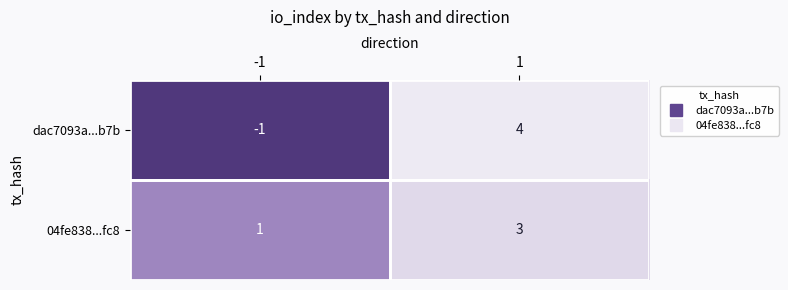

What is the sum of the 04fe838...fc8 values at 1 and -1?

4